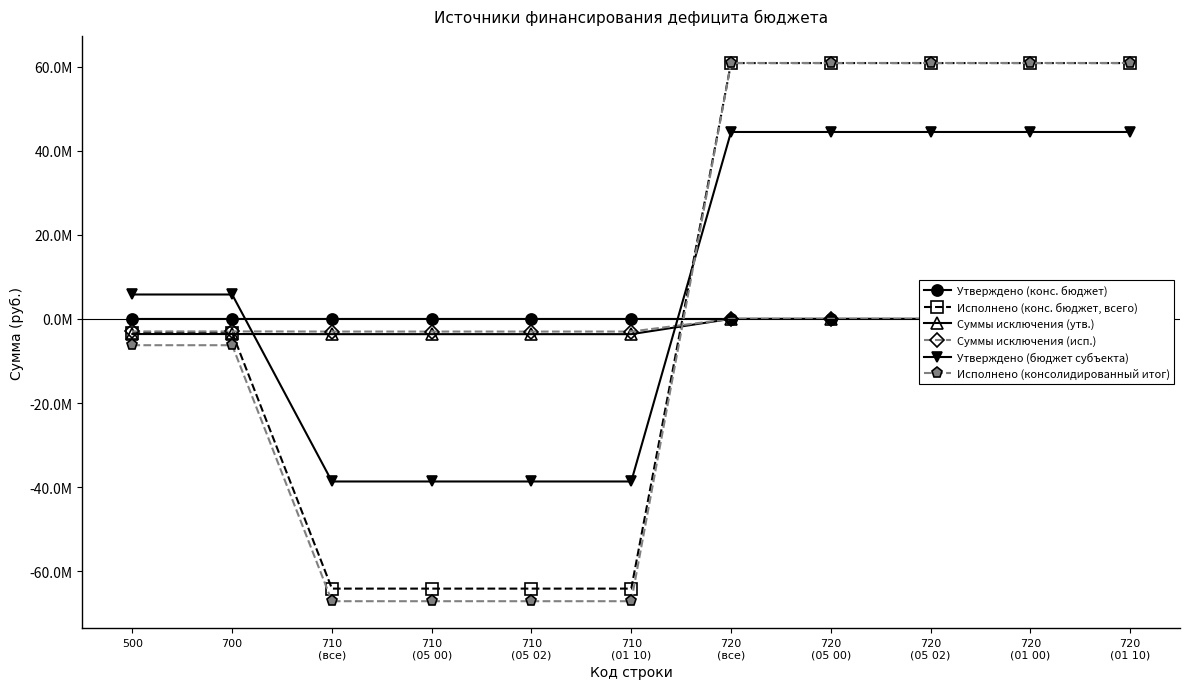

What is the difference between the Суммы исключения (утв.) values at 720
(все) and 710
(05 02)?

3642800.0